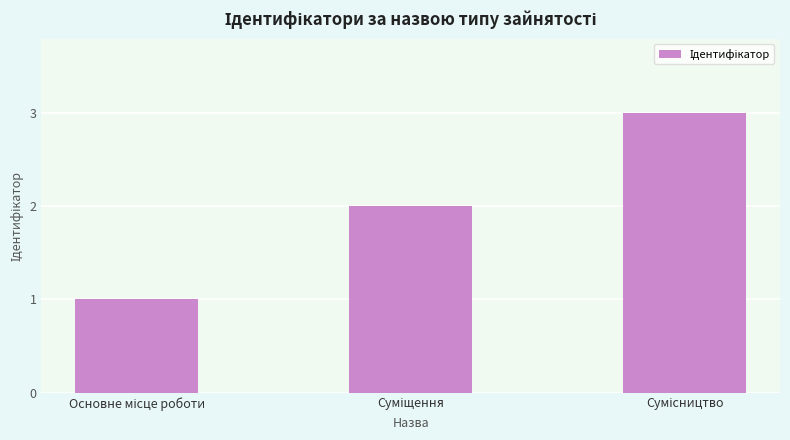

How many data points are less than 2?

1